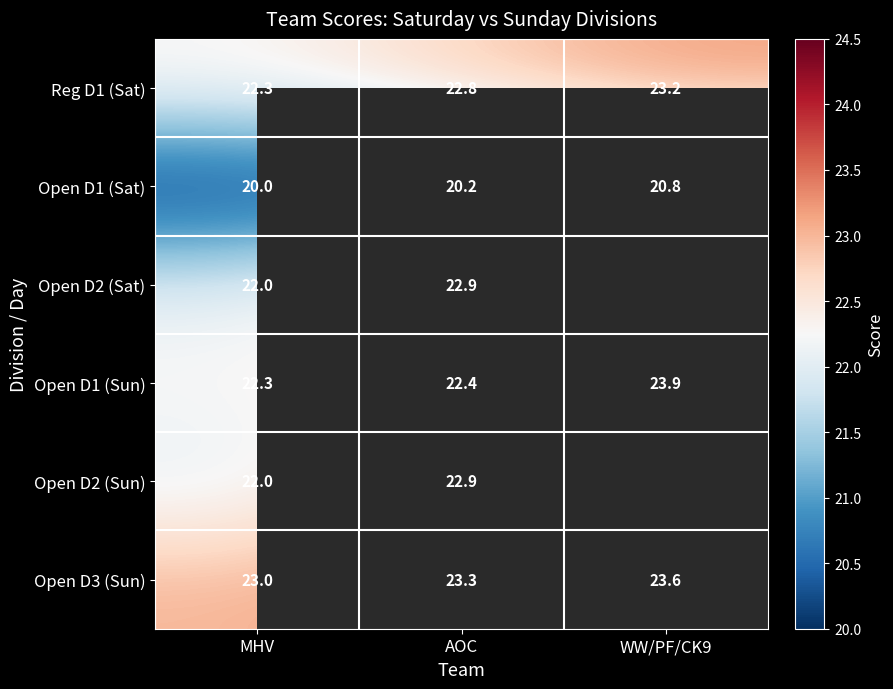

What is the spread (max minus min) of values at MHV?

3.0